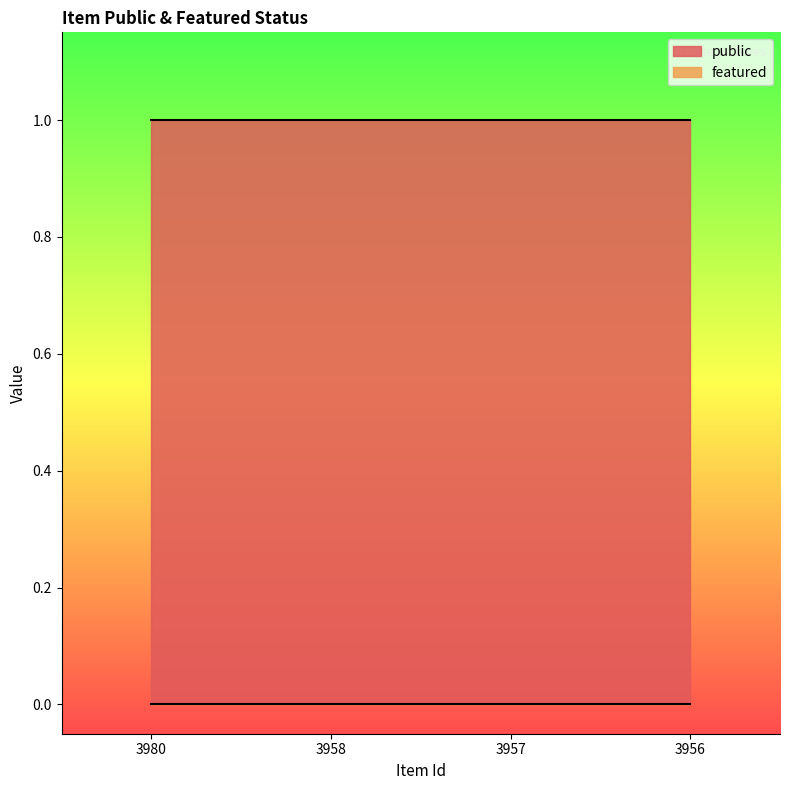

True or false: public and featured cross at least once.

False